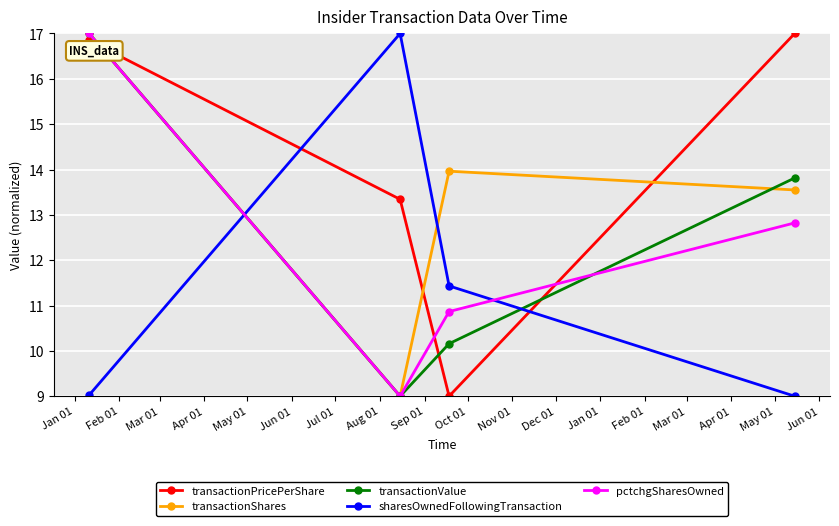

What is the highest value of the sharesOwnedFollowingTransaction series?

17.0